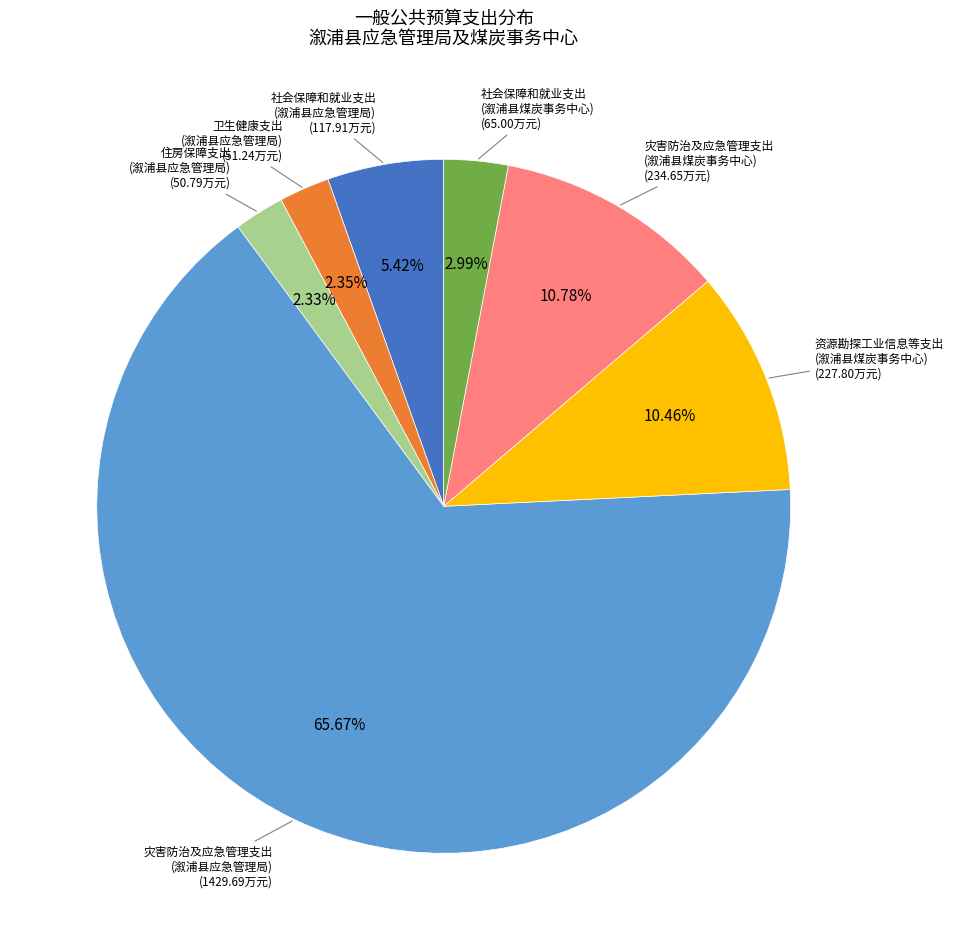

Is there a majority slice in this chart?

Yes